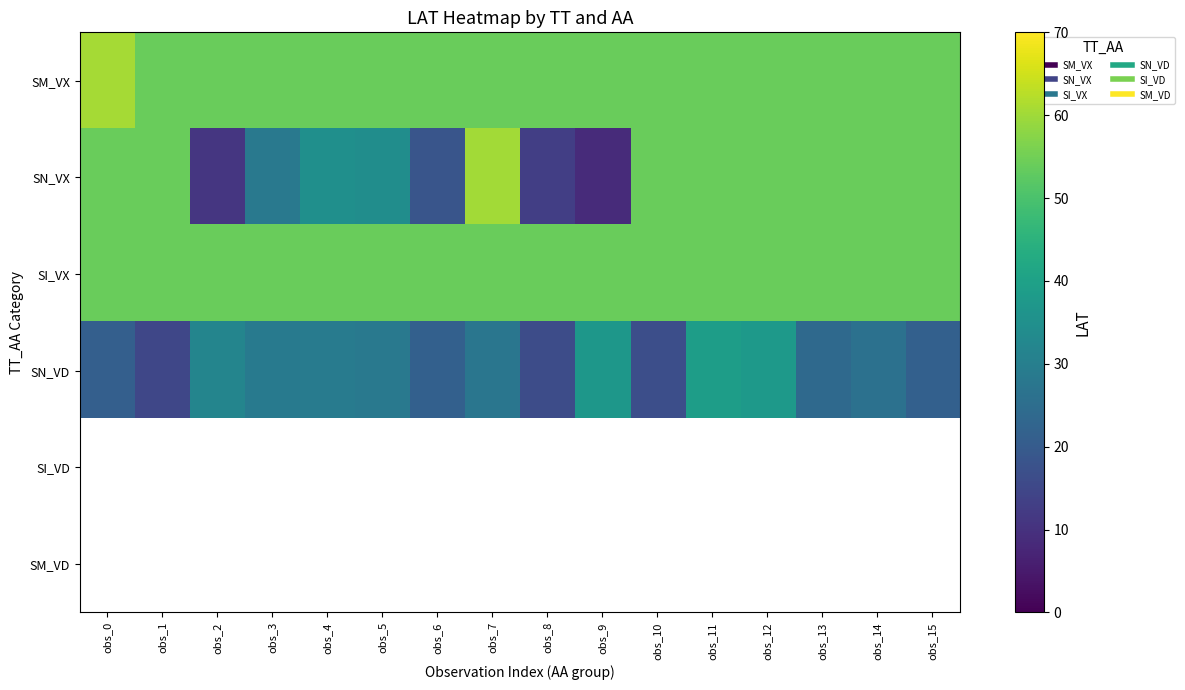

True or false: SN_VX has a value of 27.1 at obs_6.

False